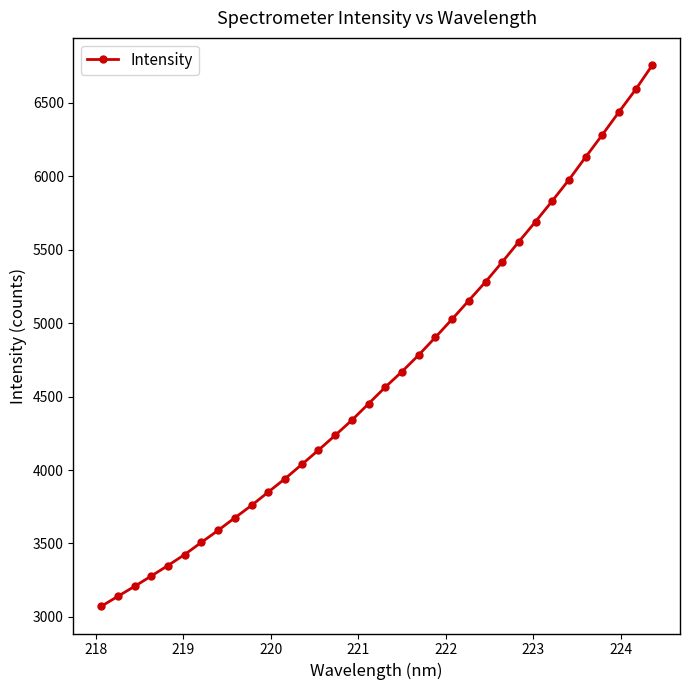

What is the greatest value displayed?

6757.7